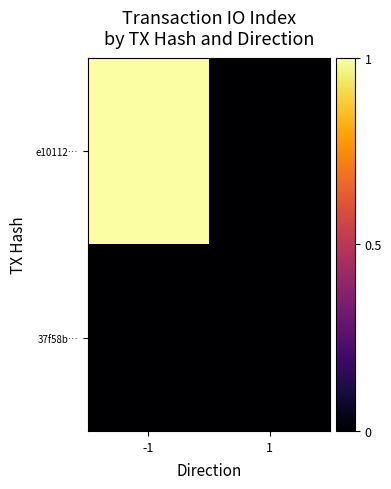

Reading left to right, extract all data points from this chart.

e10112…: -1=1	1=0
37f58b…: -1=0	1=0